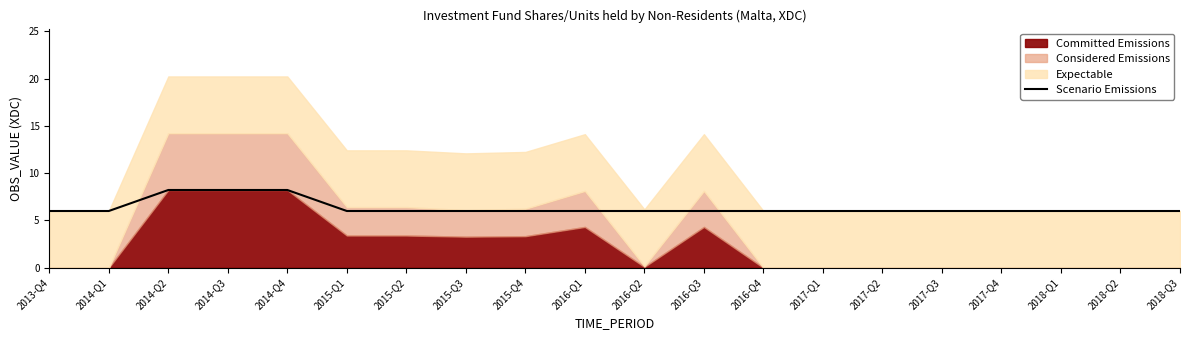

What is the minimum value for Scenario Emissions?

6.0